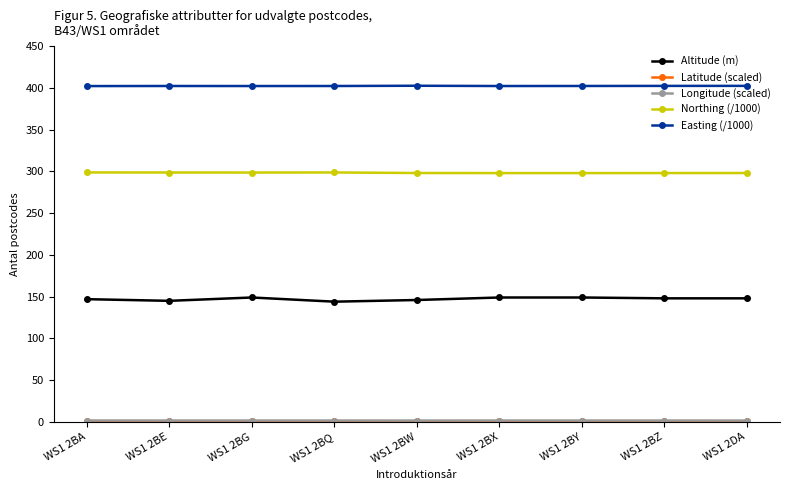

Which series has the largest total across all categories?

Easting (/1000)